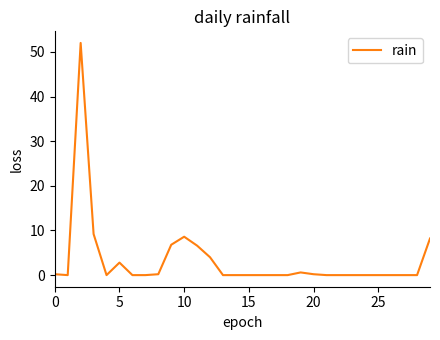

What is the difference between the maximum and second lowest values?

52.0